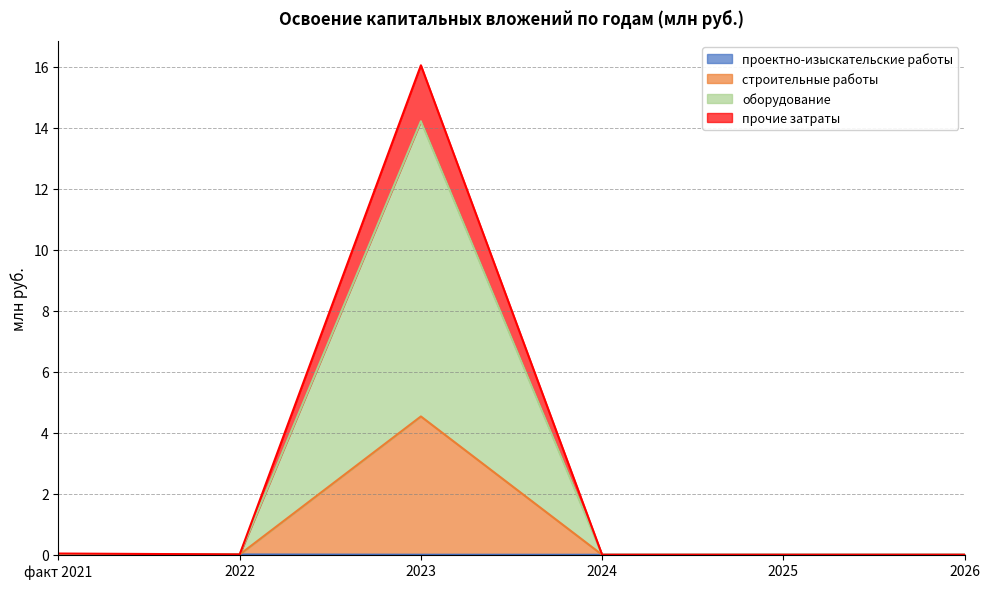

Does the chart display data point markers on the line(s)?

No